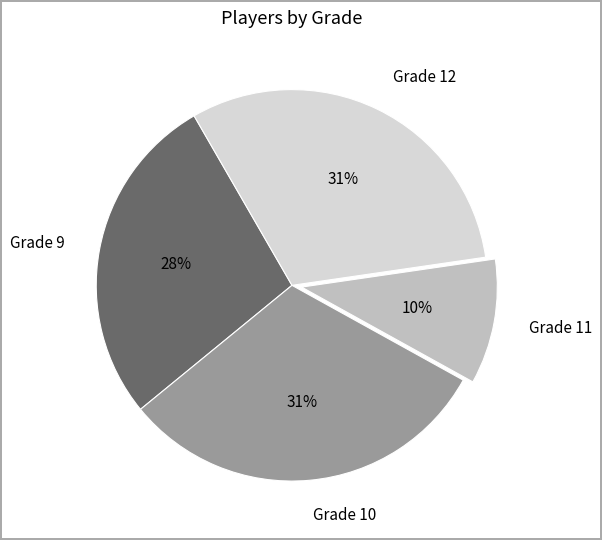

Does Grade 9 represent more than half of the total?

No